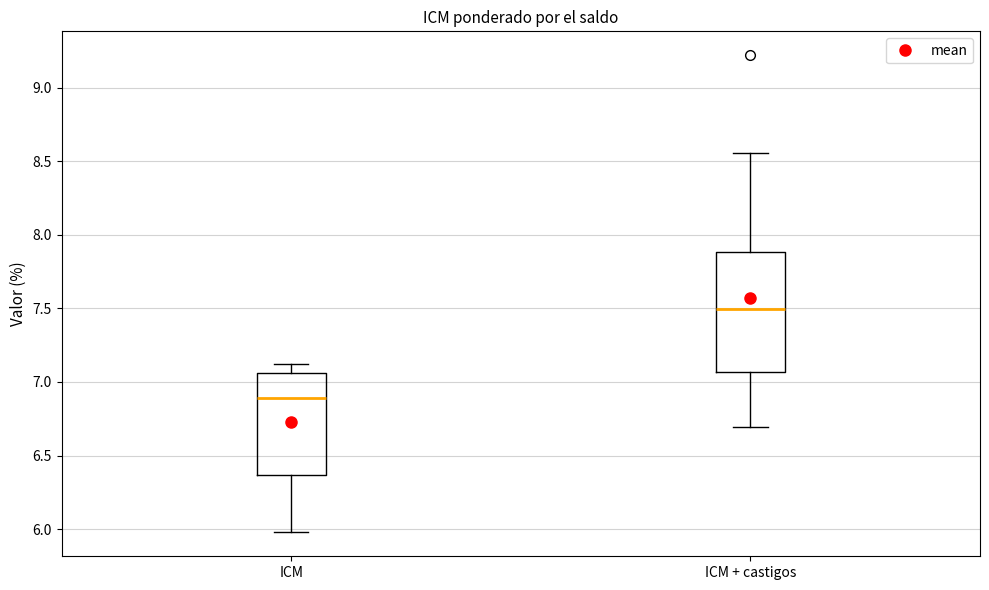

Which box is the tallest, from its lower edge to its upper edge?

ICM + castigos